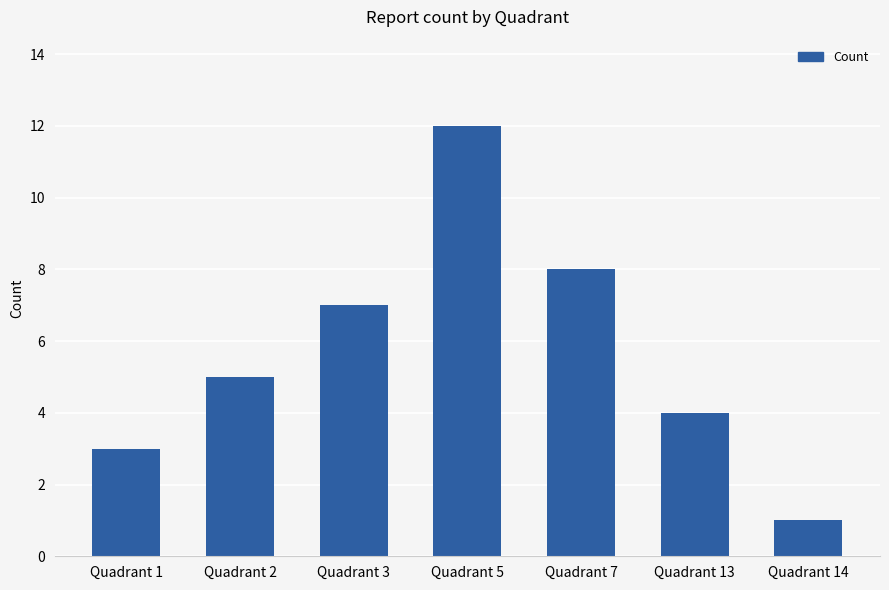

The value at Quadrant 5 is 12. True or false?

True